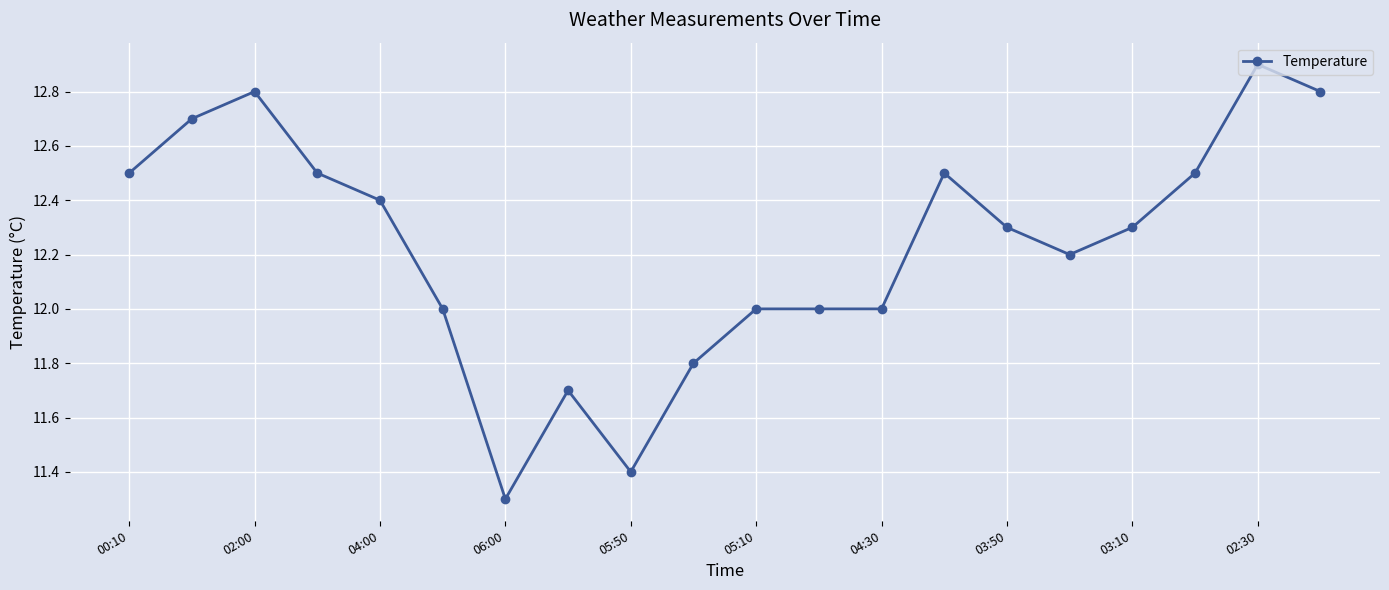

What is the value of the 13th point from the left?

12.0